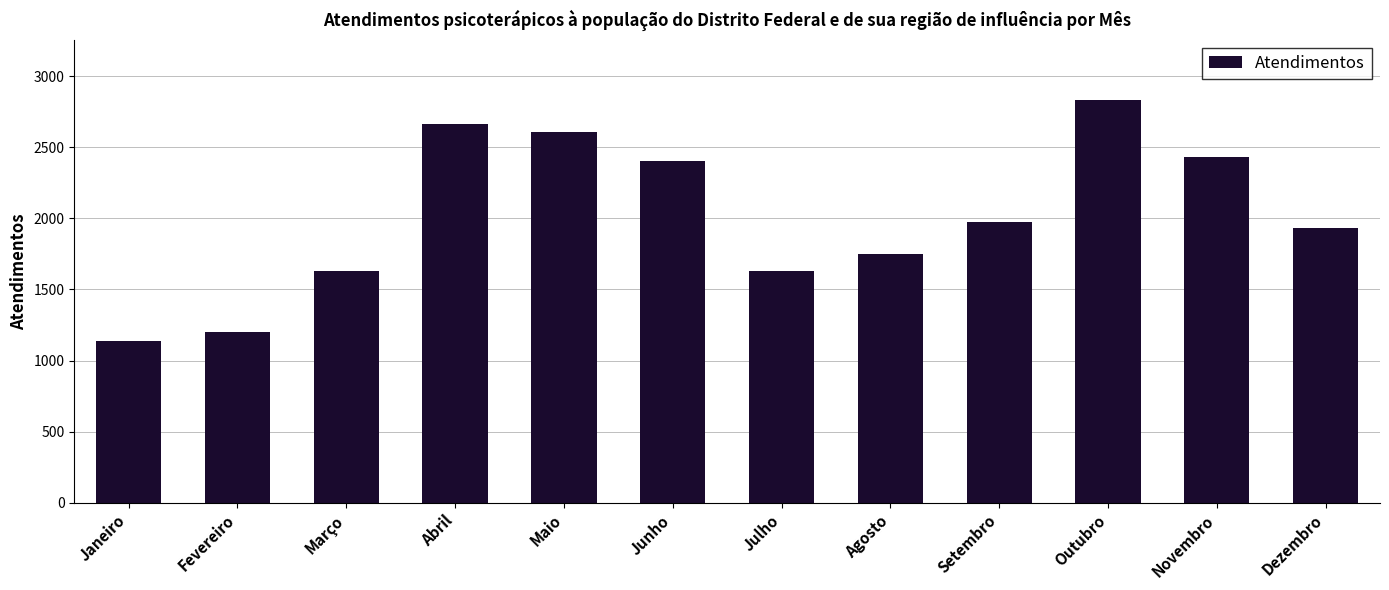

What is the ratio of the value at Agosto to the value at Novembro?

0.7